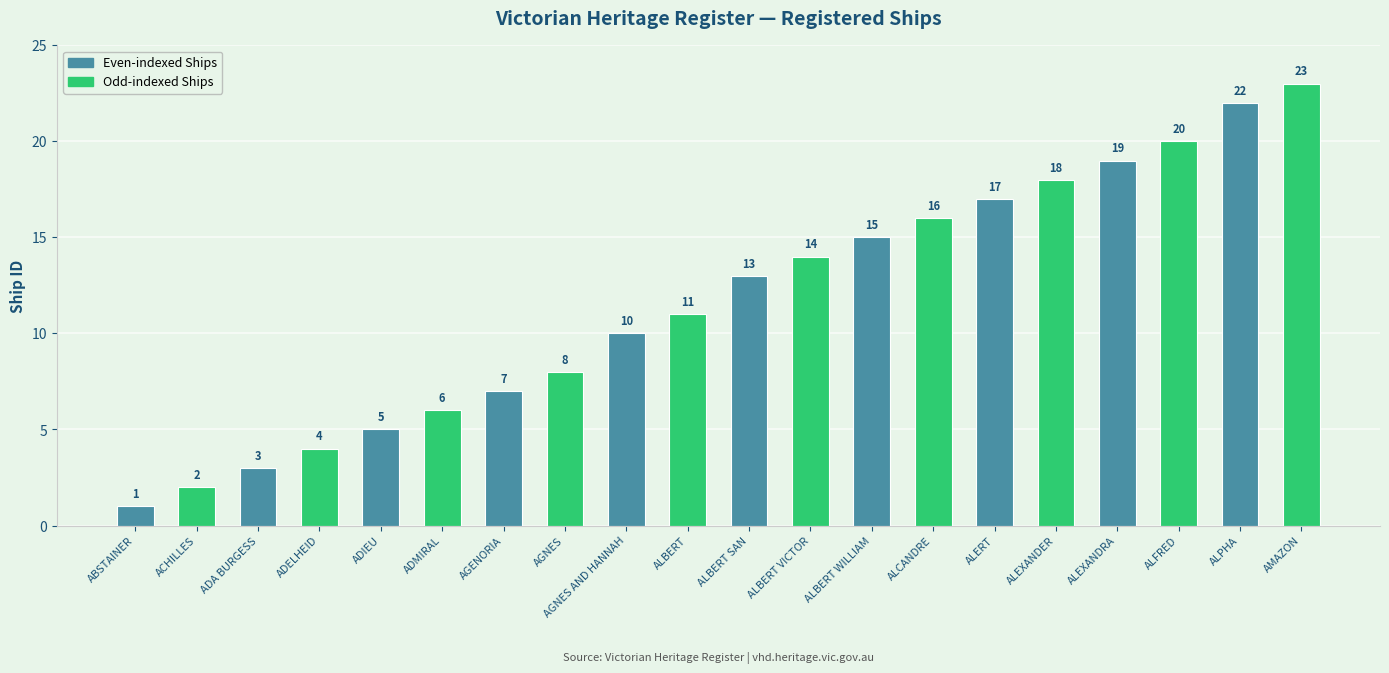

Reading right to left, transcribe all the data shown in this chart.

23	22	20	19	18	17	16	15	14	13	11	10	8	7	6	5	4	3	2	1